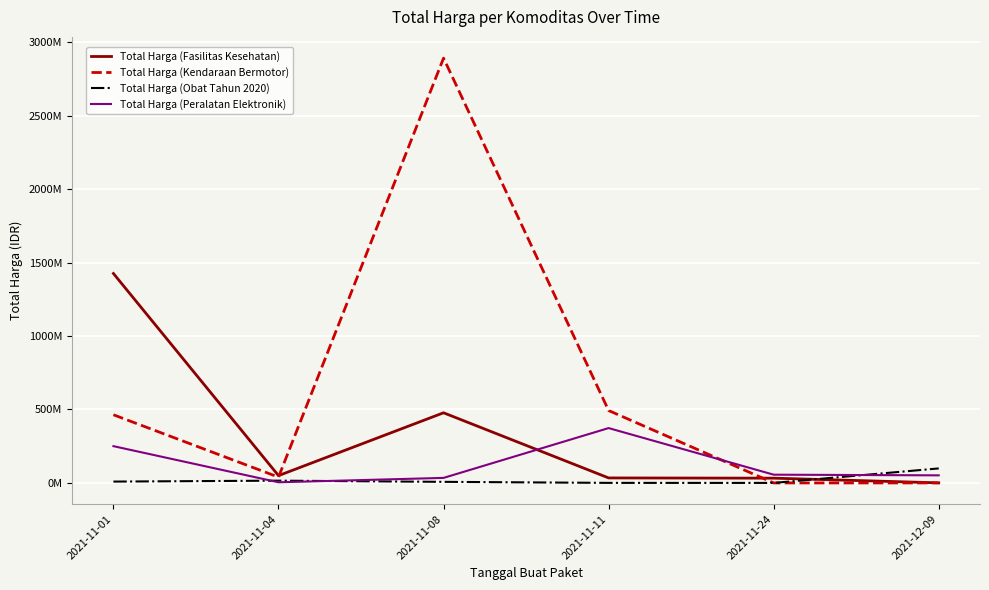

The value of Total Harga (Obat Tahun 2020) at 2021-11-11 is 333600. True or false?

True